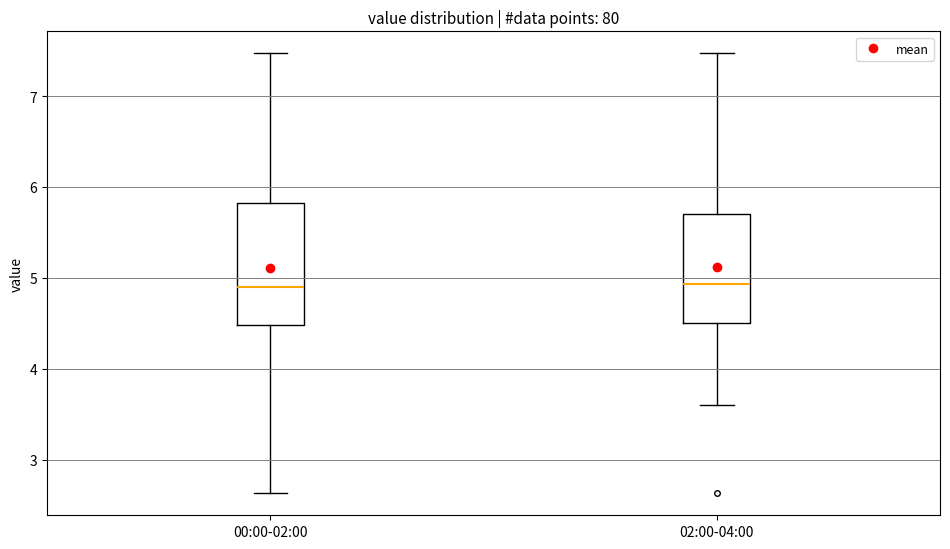

Which box is the tallest, from its lower edge to its upper edge?

00:00-02:00